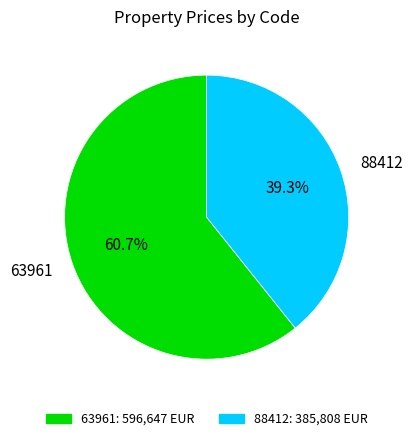

Which category has the biggest portion of the pie?

63961